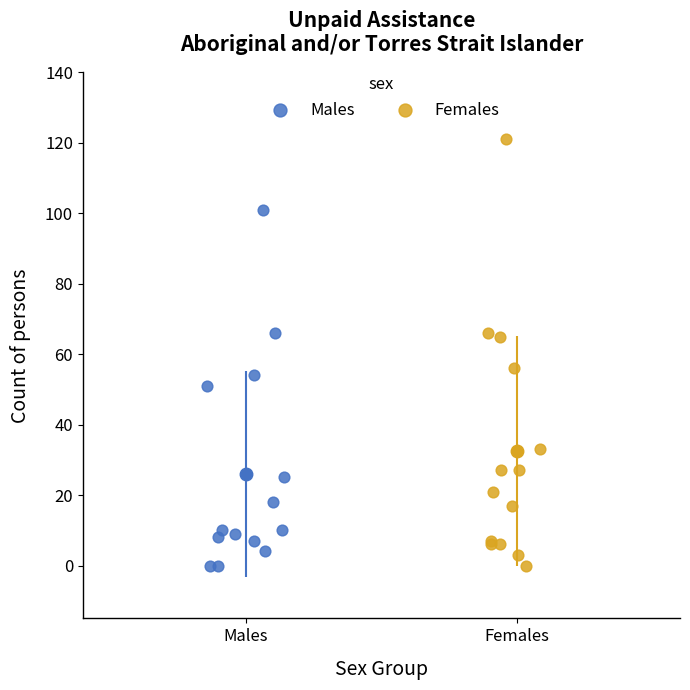

Which series has the largest Y range (max minus min)?

Females